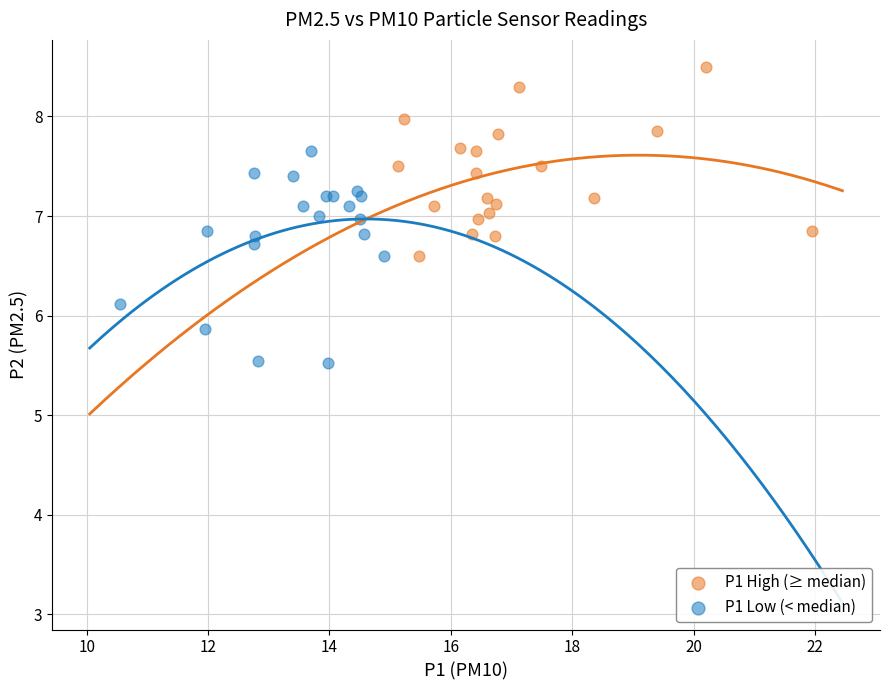

Which series reaches the minimum Y coordinate?

P1 Low (< median)